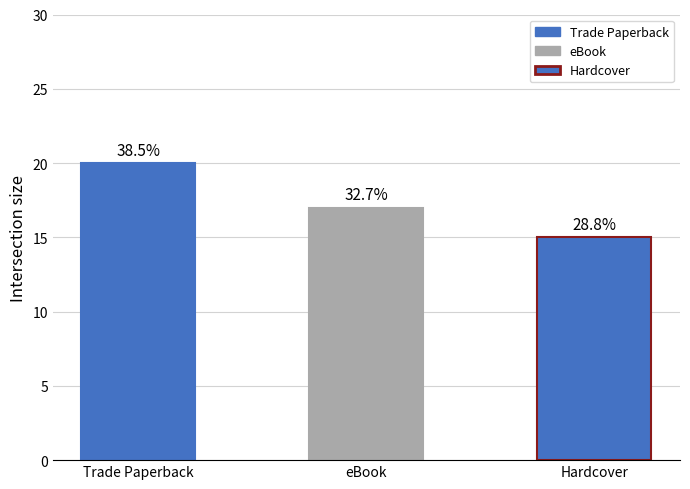

The chart shows a value of 20 at Trade Paperback. True or false?

True